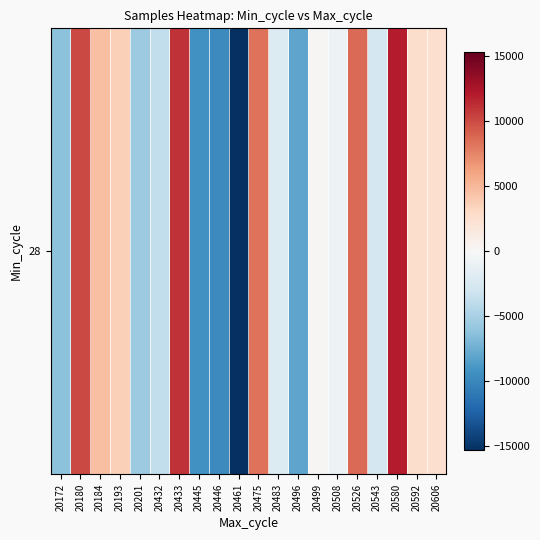

At which label is the value closest to -1638?

20483